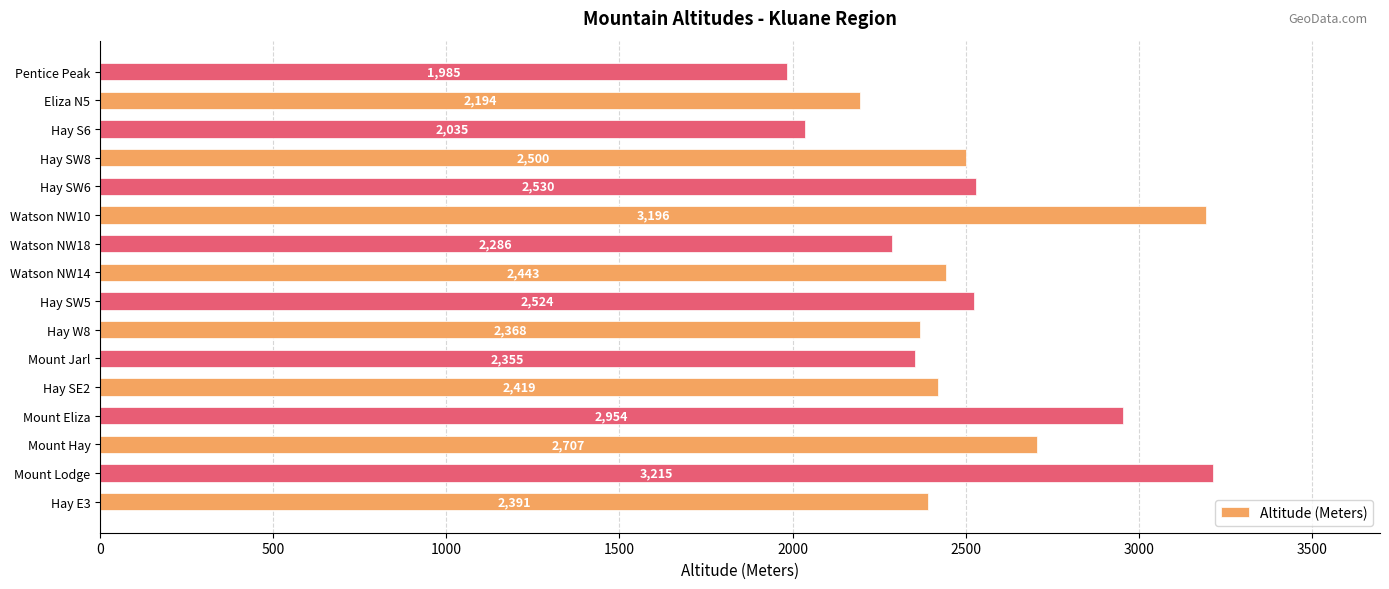

List the labels in order of value, largest first.

Mount Lodge, Watson NW10, Mount Eliza, Mount Hay, Hay SW6, Hay SW5, Hay SW8, Watson NW14, Hay SE2, Hay E3, Hay W8, Mount Jarl, Watson NW18, Eliza N5, Hay S6, Pentice Peak